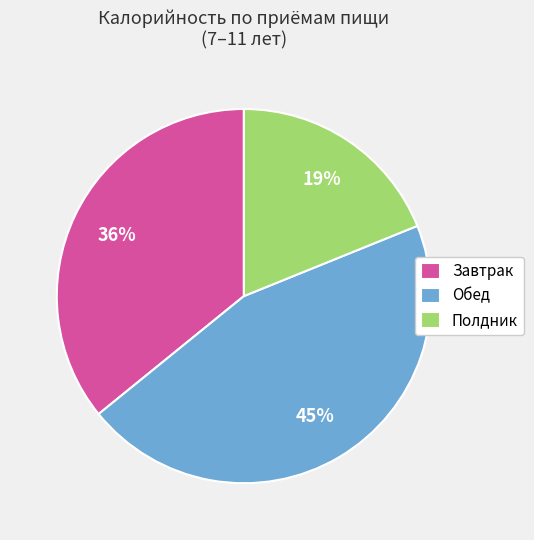

What is the largest slice in the pie chart?

Обед